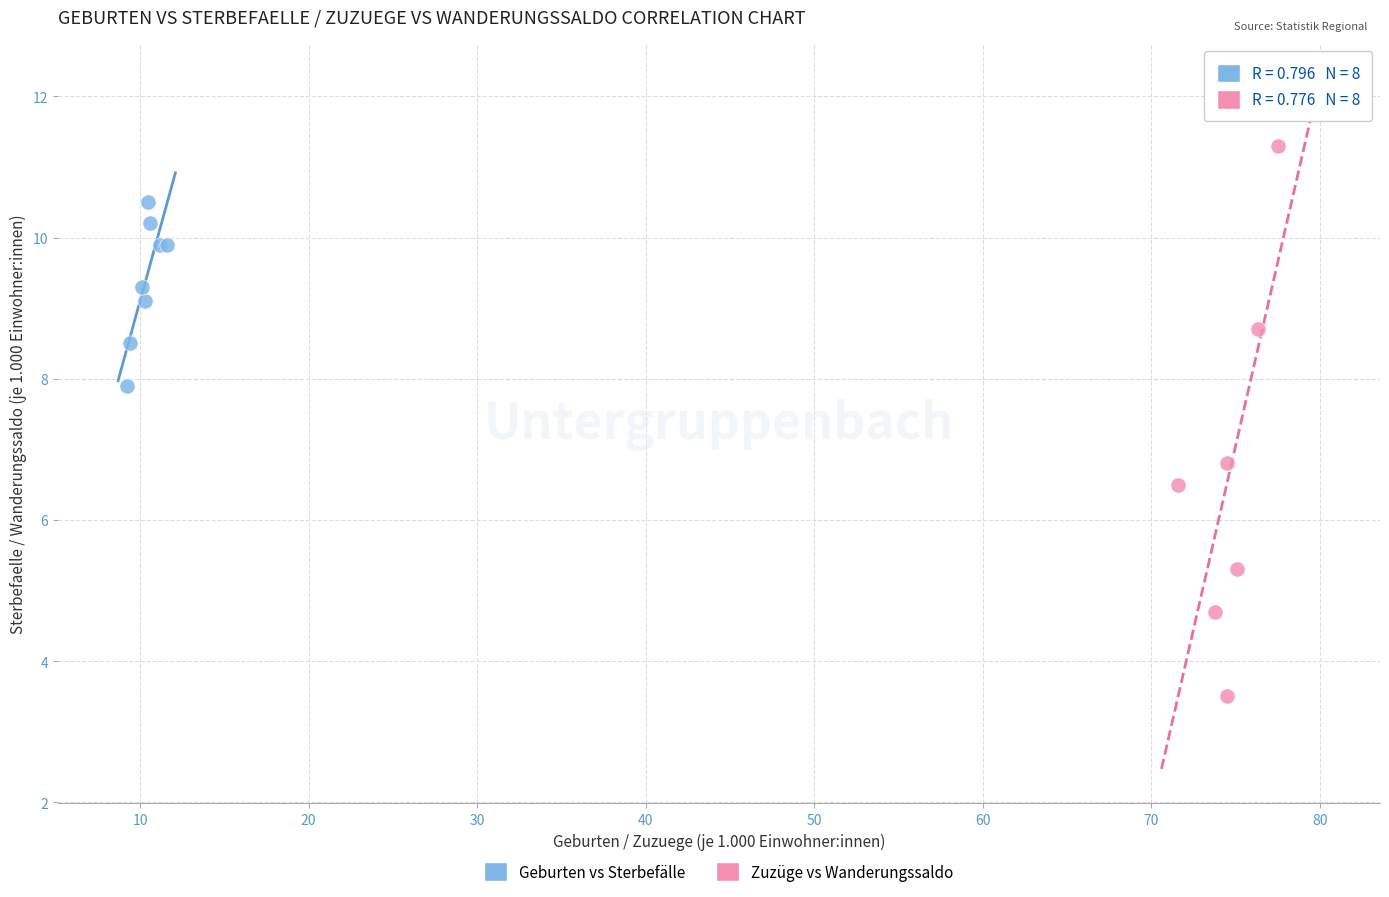

Which series contains the highest Y value?

Zuzüge vs Wanderungssaldo